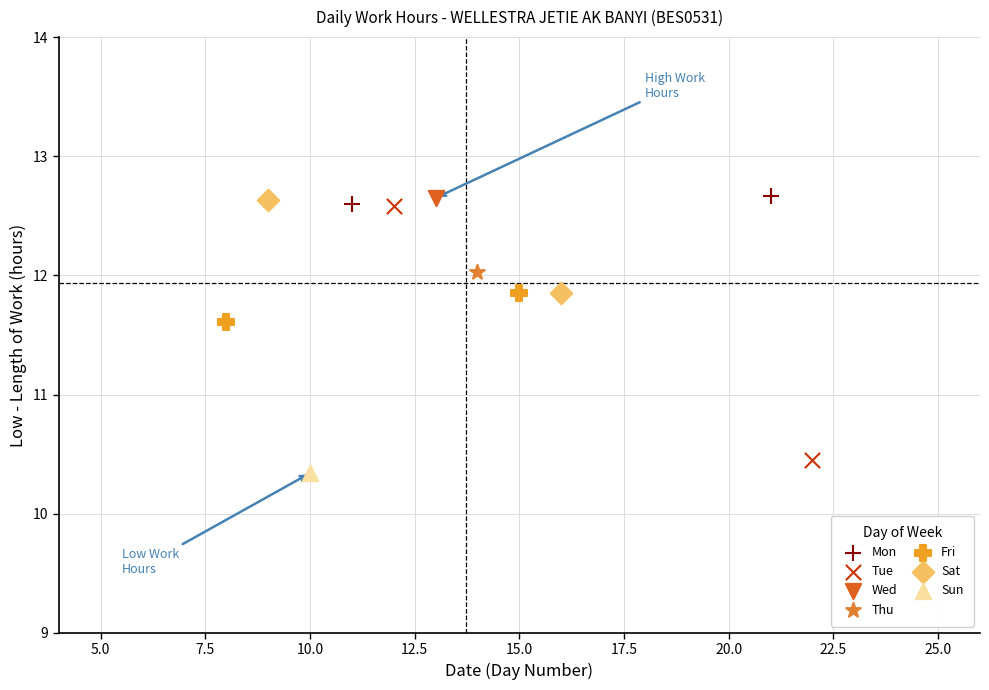

What are all the series names shown in the legend?

Mon, Tue, Wed, Thu, Fri, Sat, Sun